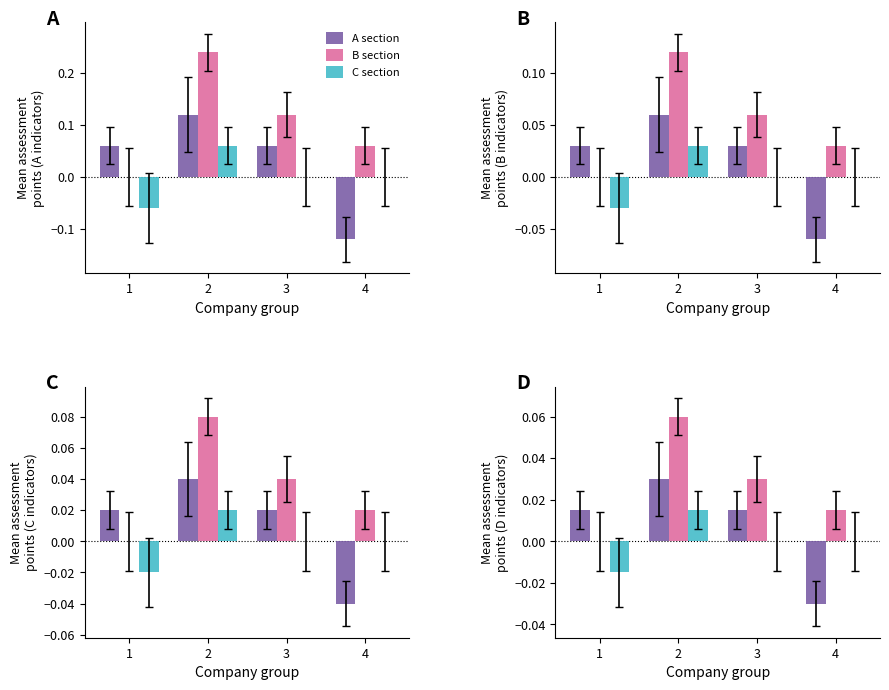

Which series has the largest total across all categories?

B section